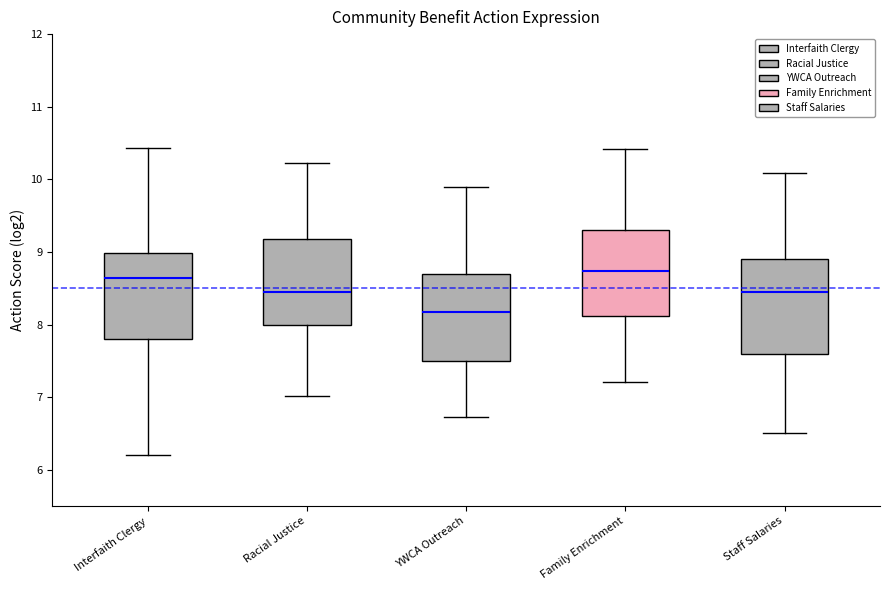

Comparing the boxes themselves (not the whiskers), which one is the tallest?

Staff Salaries